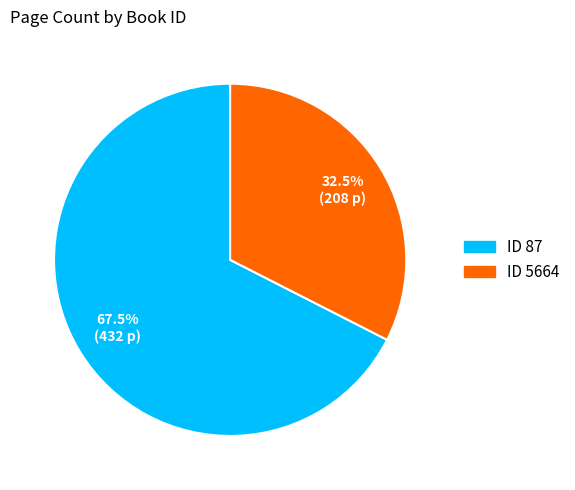

Rank the categories by value from lowest to highest.

ID 5664, ID 87